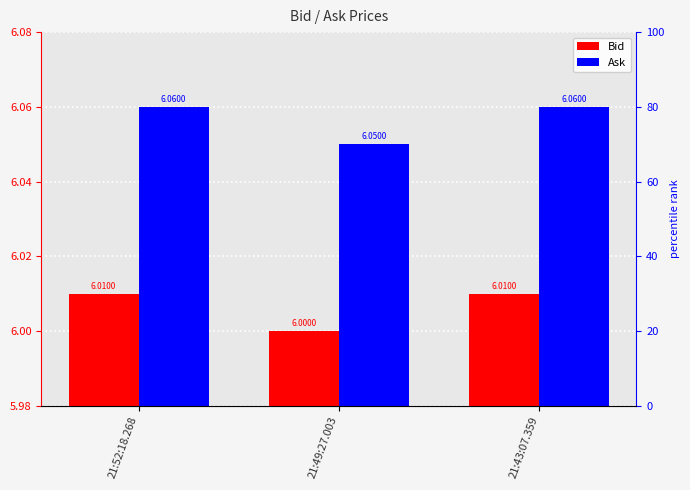

At 21:52:18.268, list the series in order from smallest to largest.

Bid, Ask